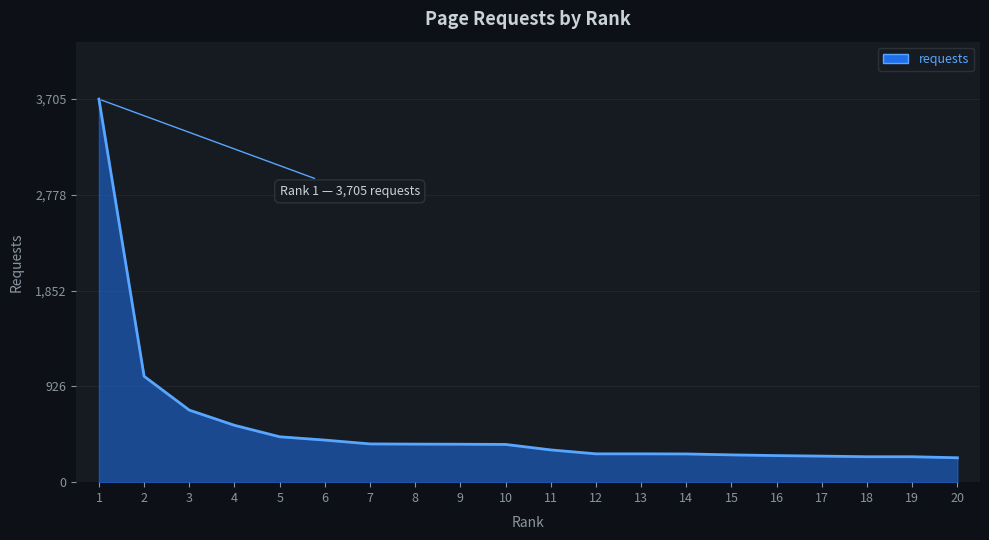

True or false: the data shows 707 at 5.

False